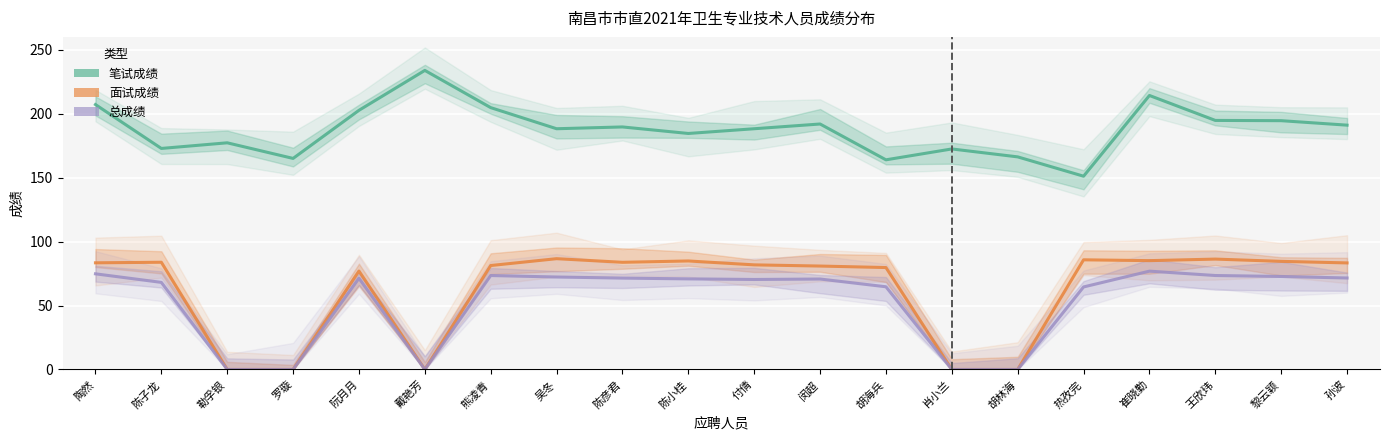

True or false: 面试成绩 and 笔试成绩 cross at least once.

False